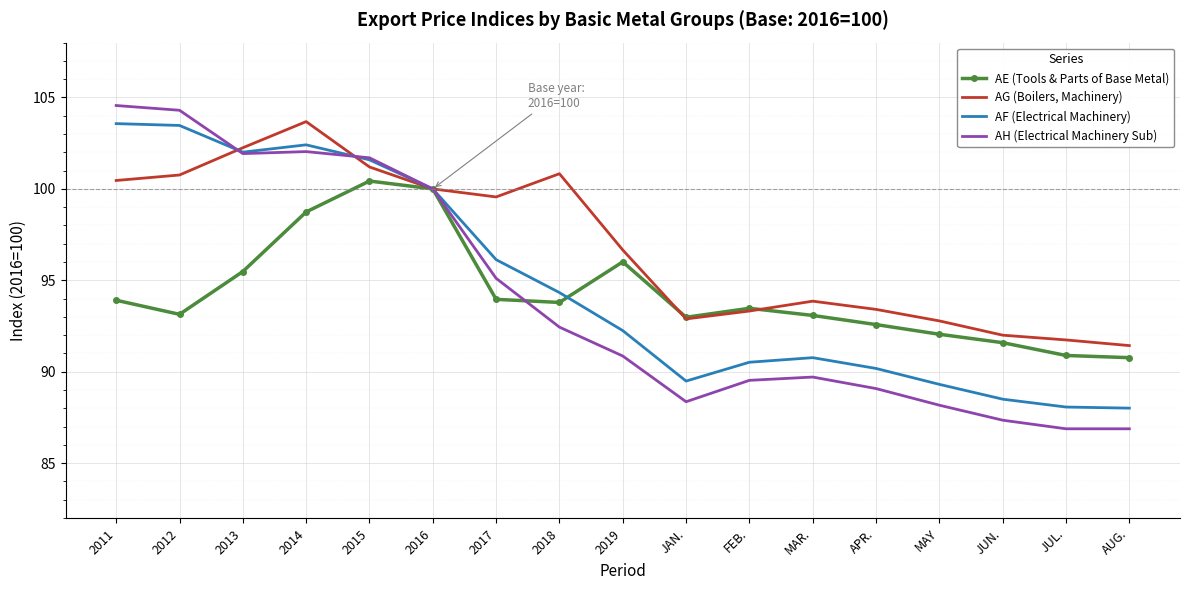

Where is the first local minimum for AG (Boilers, Machinery)?

2017